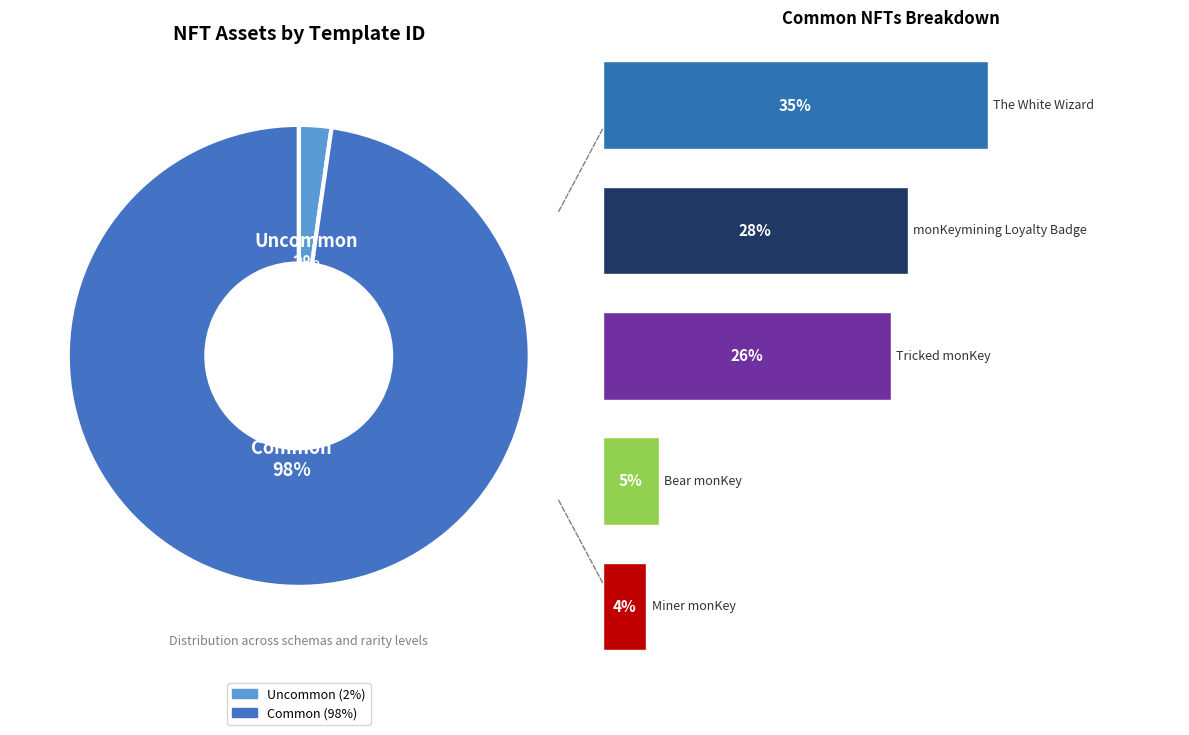

Does 0 represent more than half of the total?

No